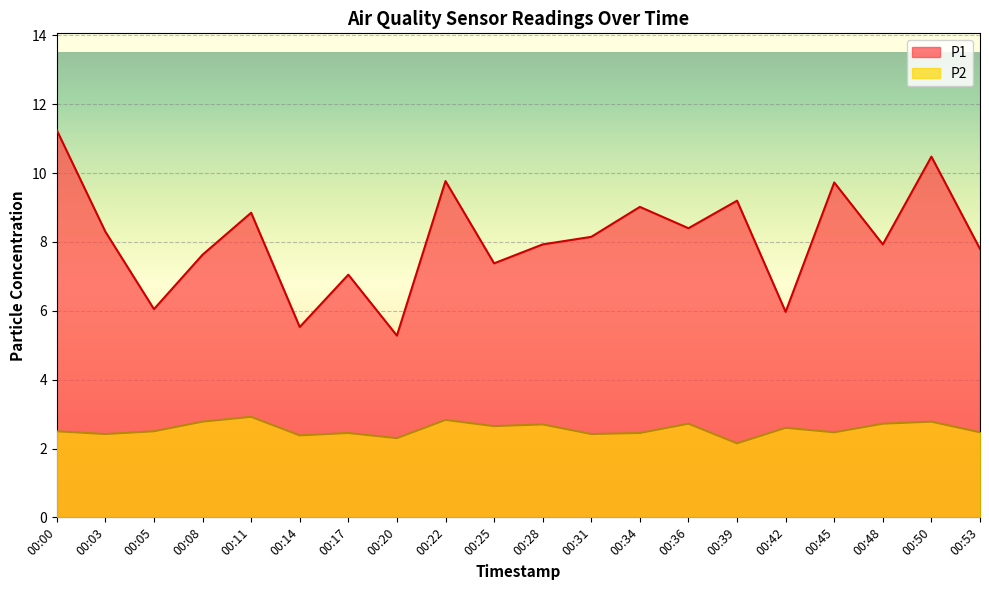

At which category does the chart reach its peak across all series?

00:00